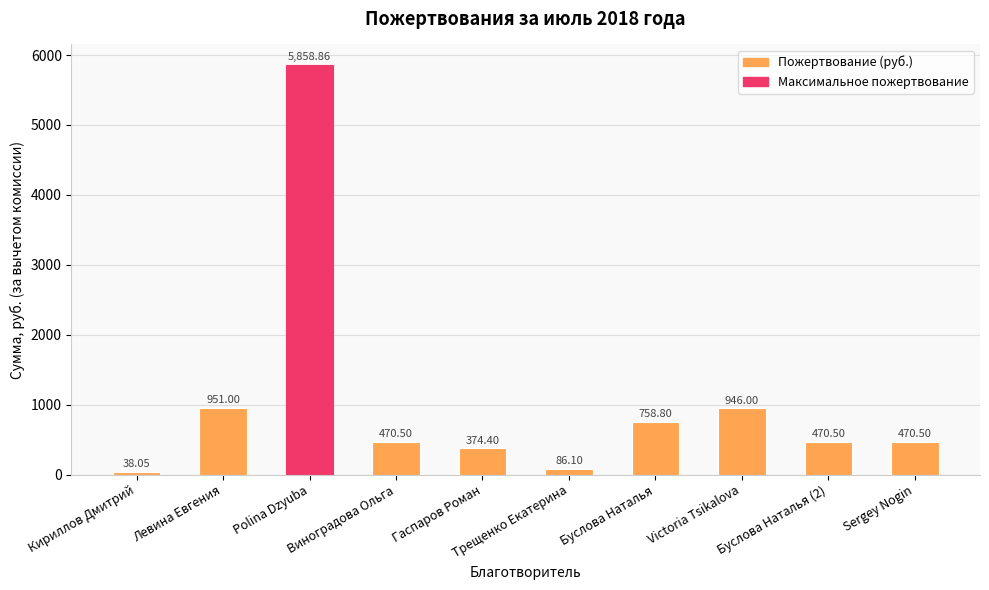

What is the difference between the maximum and second lowest values?

5772.8